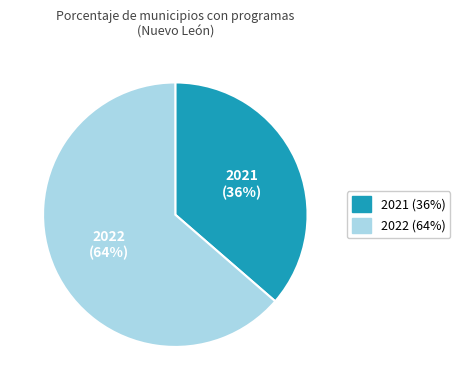

To the nearest percent, what is the average slice percentage?

50%